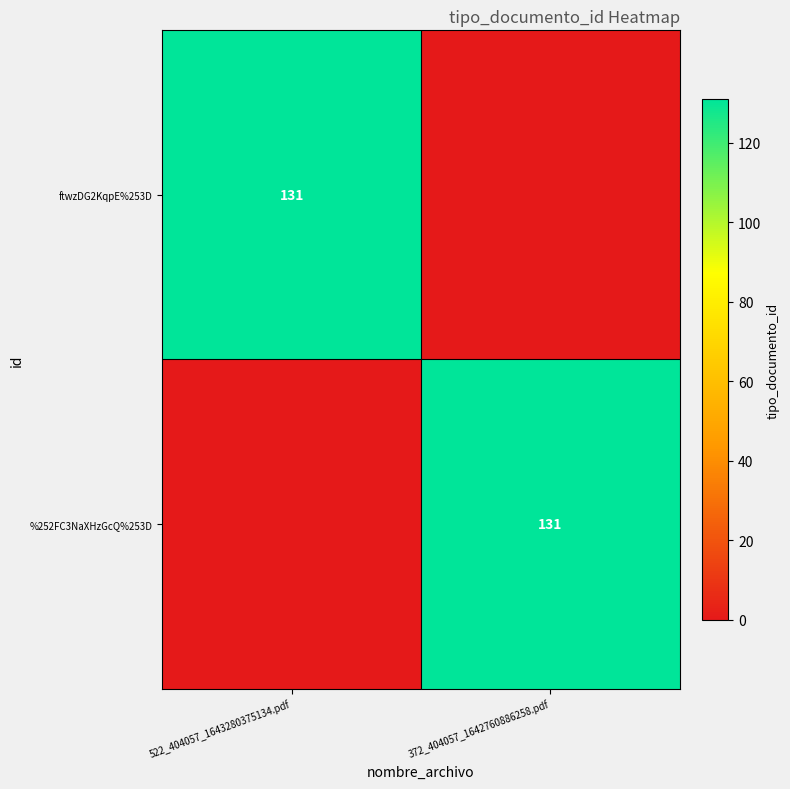

Is it true that %252FC3NaXHzGcQ%253D equals 131 at 372_404057_1642760886258.pdf?

True